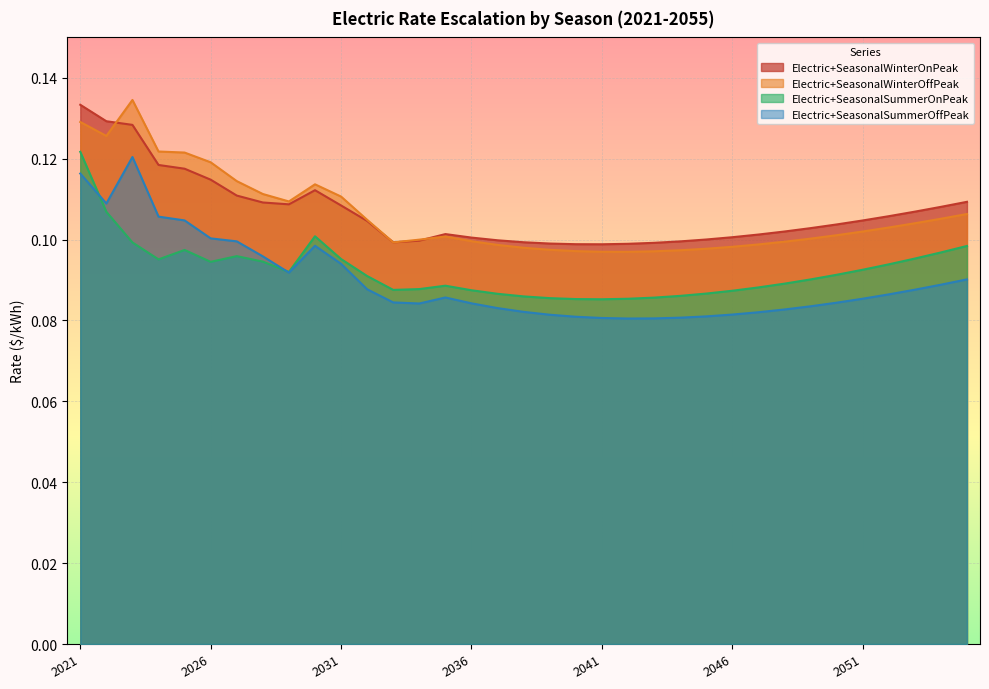

Which series has the widest spread of values?

Electric+SeasonalSummerOffPeak